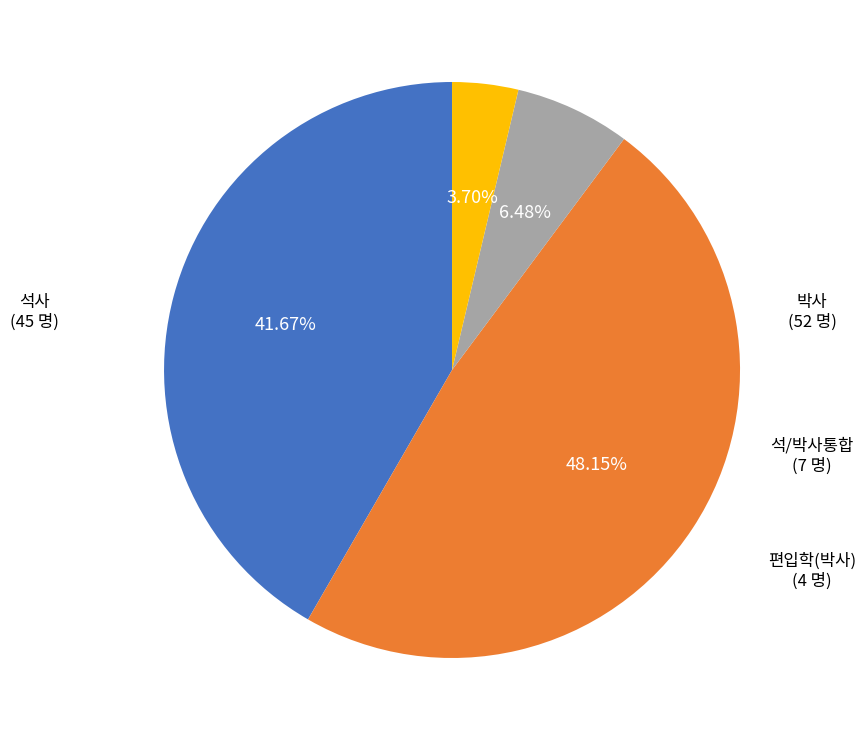

Is there a majority slice in this chart?

No